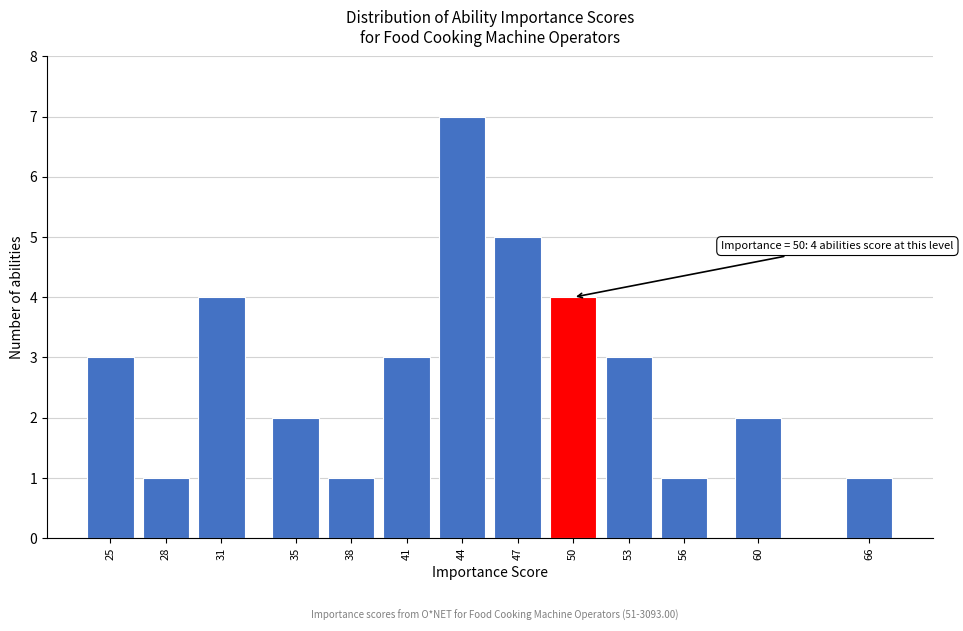

Reading left to right, transcribe all the data shown in this chart.

3	1	4	2	1	3	7	5	4	3	1	2	1